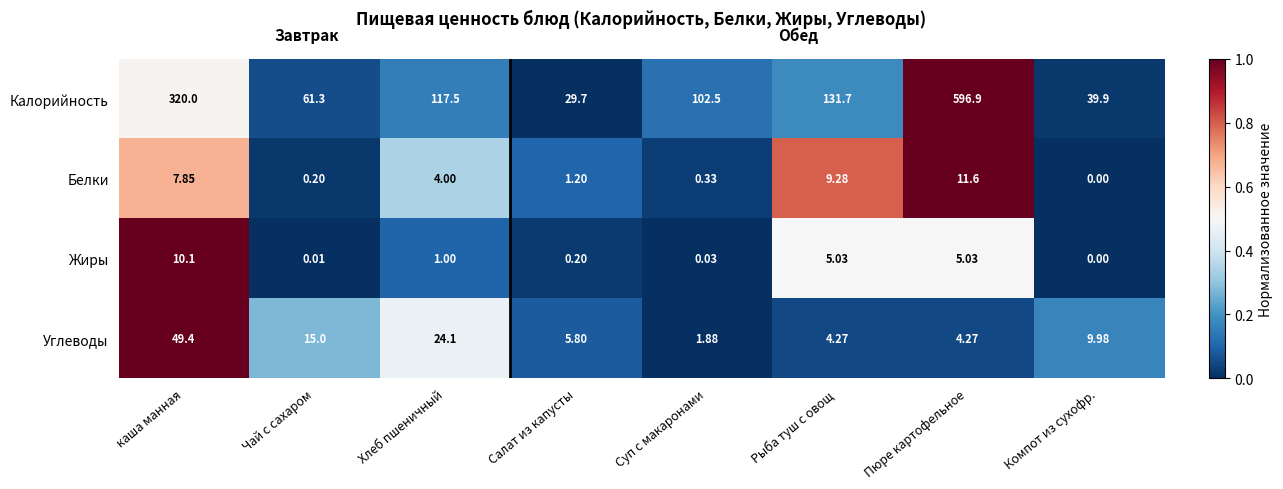

Which series has the widest spread of values?

Калорийность